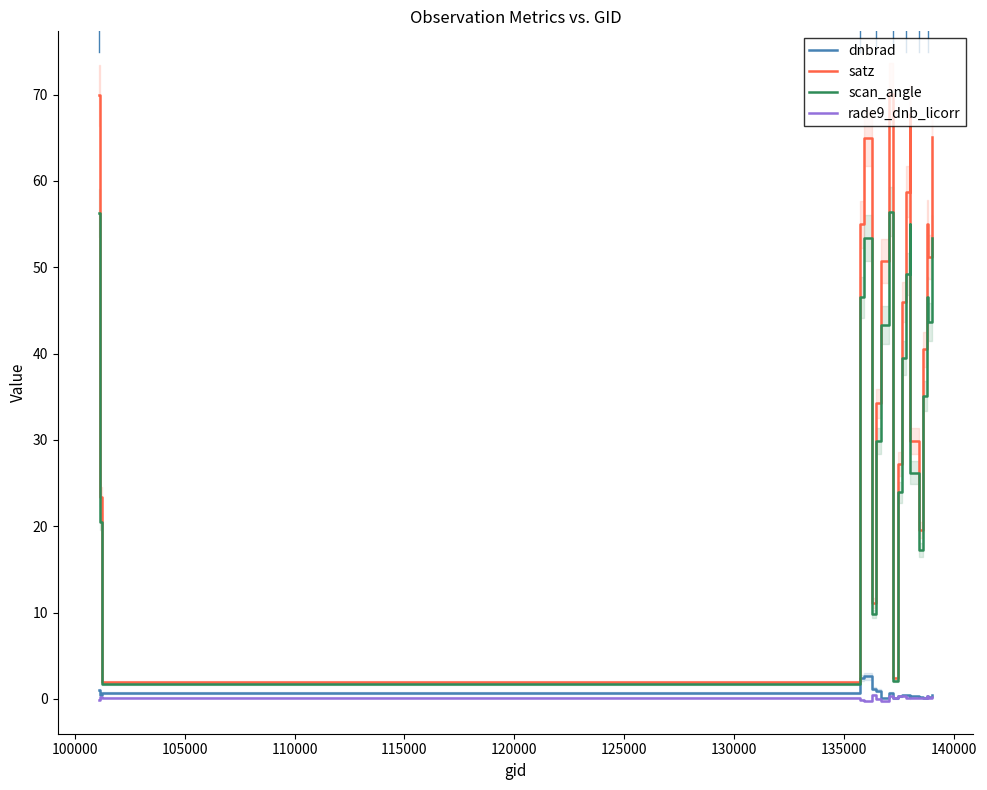

In satz, how many points are lower than both neighbors (excluding endpoints)?

5